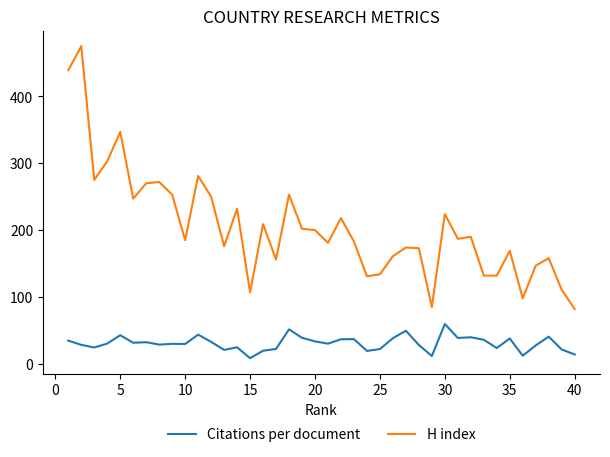

At how many categories does at least one series exceed 313?

3